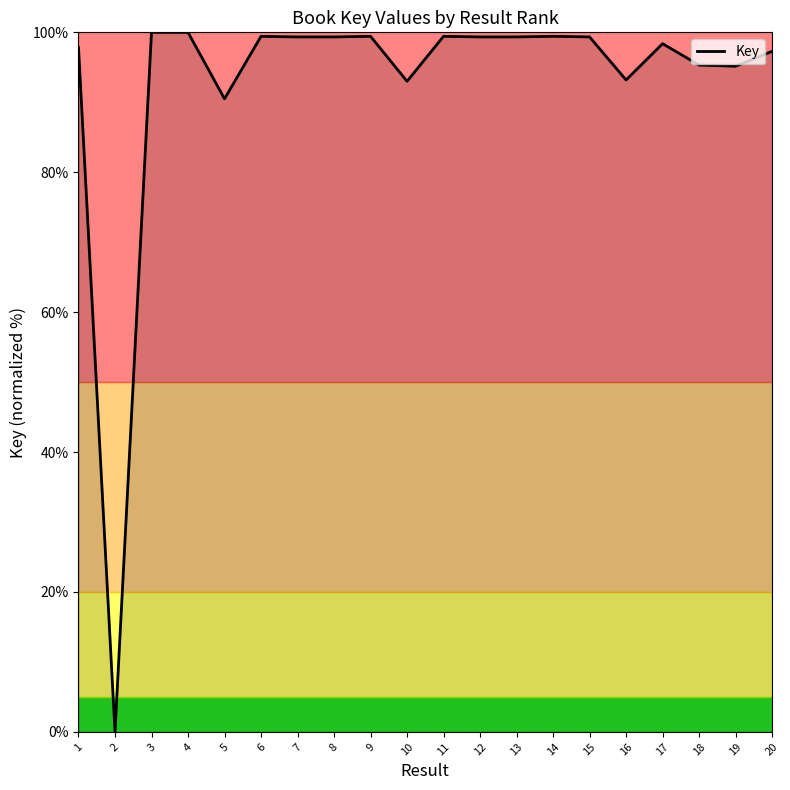

What is the ratio of the value at 5 to the value at 6?

0.9